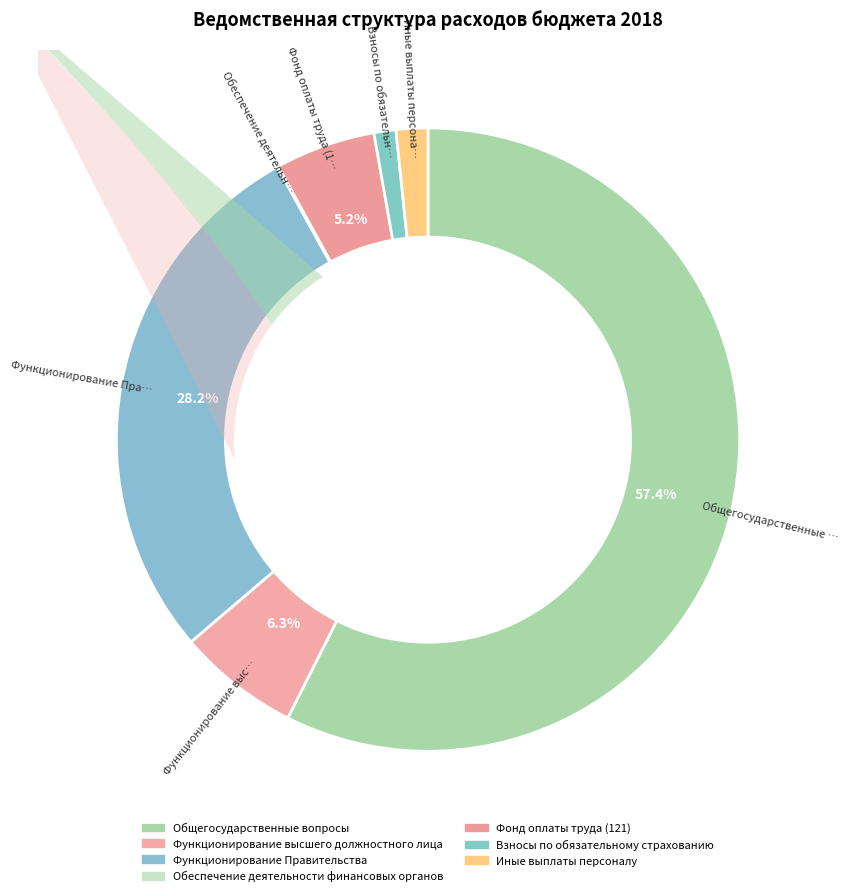

Rank the categories by value from lowest to highest.

Обеспечение деятельности финансовых органов, Взносы по обязательному страхованию, Иные выплаты персоналу, Фонд оплаты труда (121), Функционирование высшего должностного лица, Функционирование Правительства, Общегосударственные вопросы